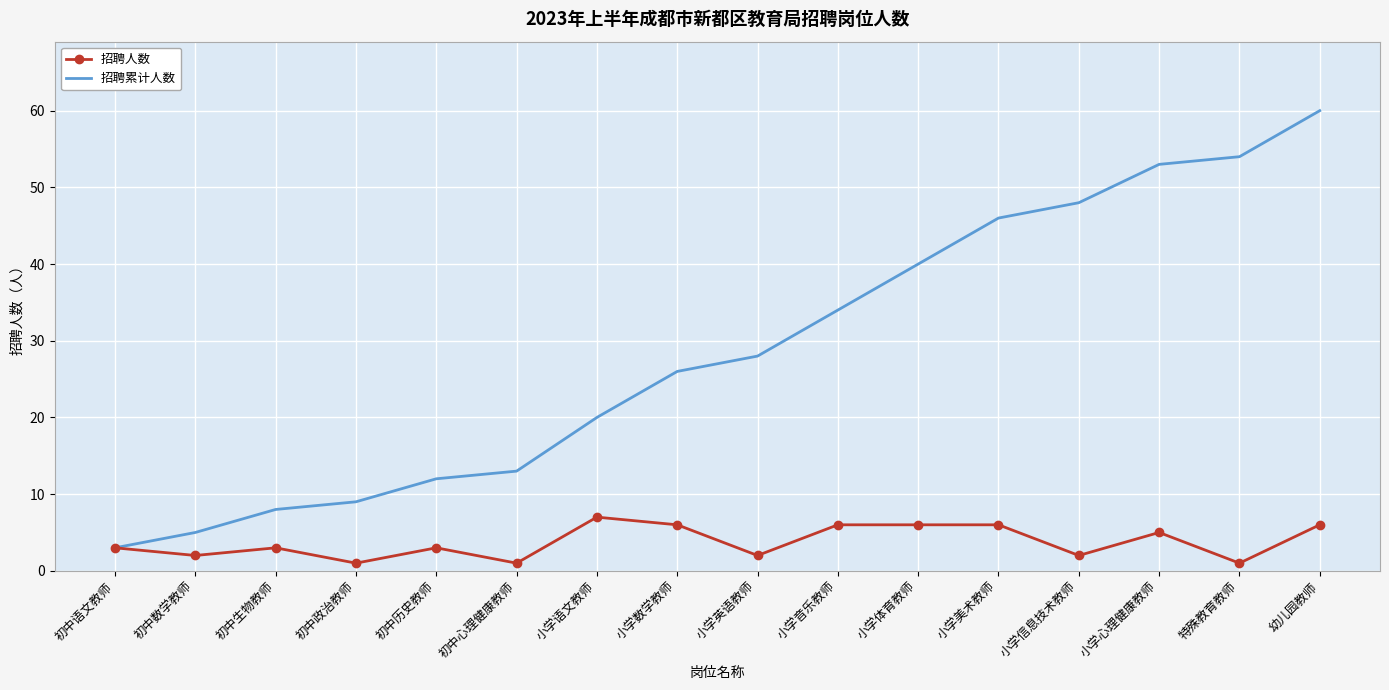

What is the highest value of the 招聘累计人数 series?

60